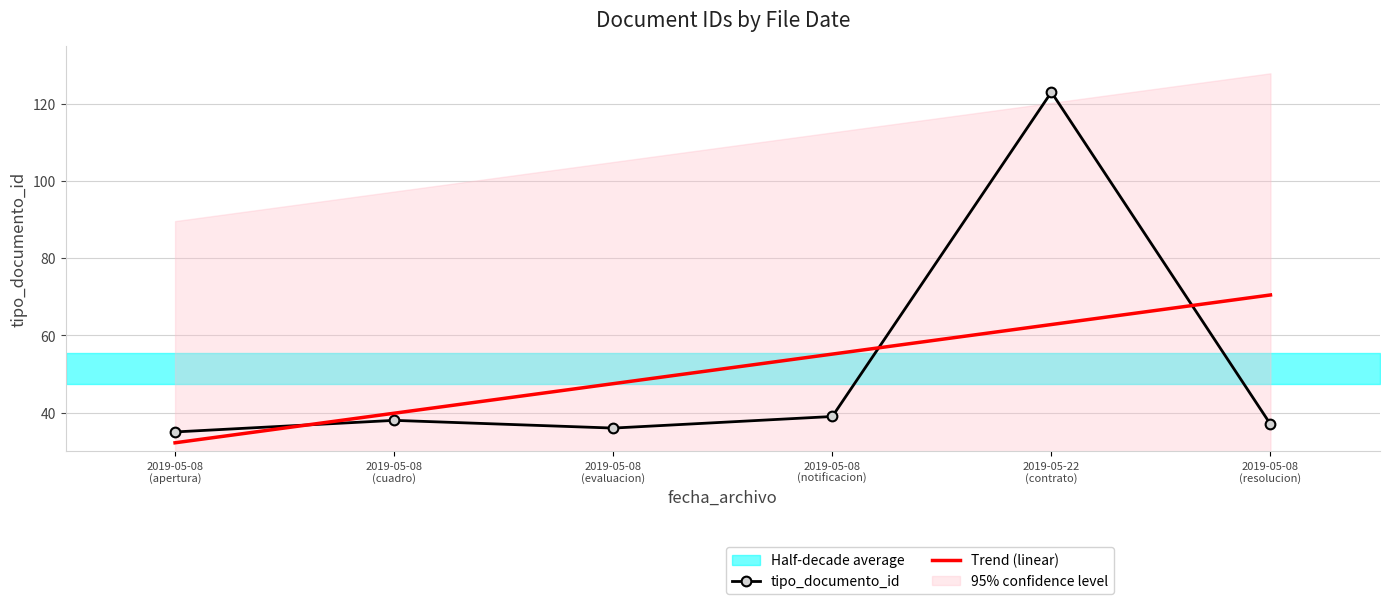

True or false: tipo_documento_id has more than 2 points higher than both neighbors.

False